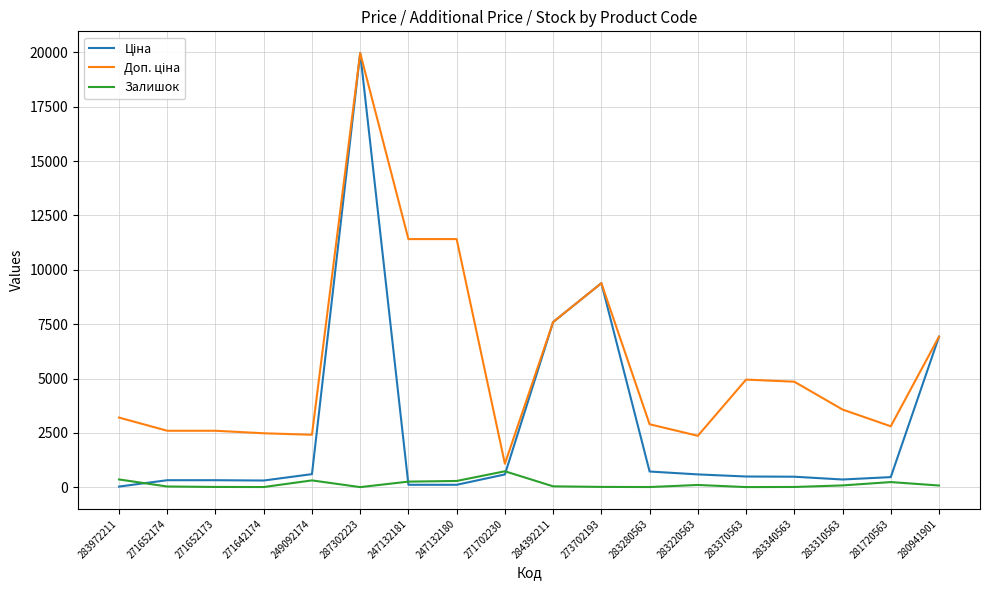

What is the maximum value for Залишок?

736.0